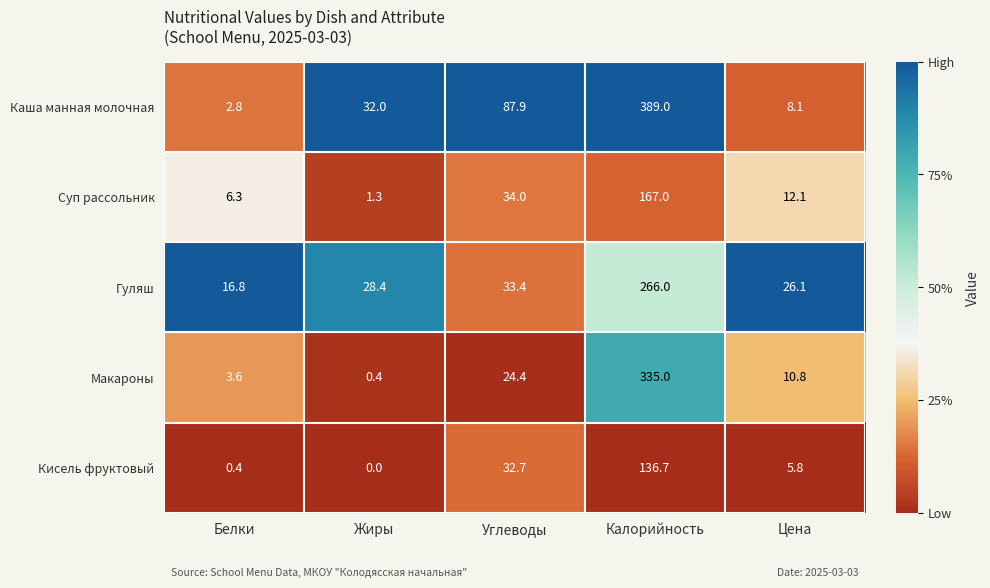

Reading left to right, transcribe all the data shown in this chart.

Каша манная молочная: 2.8	32.0	87.9	389.0	8.1
Суп рассольник: 6.3	1.3	34.0	167.0	12.1
Гуляш: 16.8	28.4	33.4	266.0	26.1
Макароны: 3.6	0.4	24.4	335.0	10.8
Кисель фруктовый: 0.4	0.0	32.7	136.7	5.8